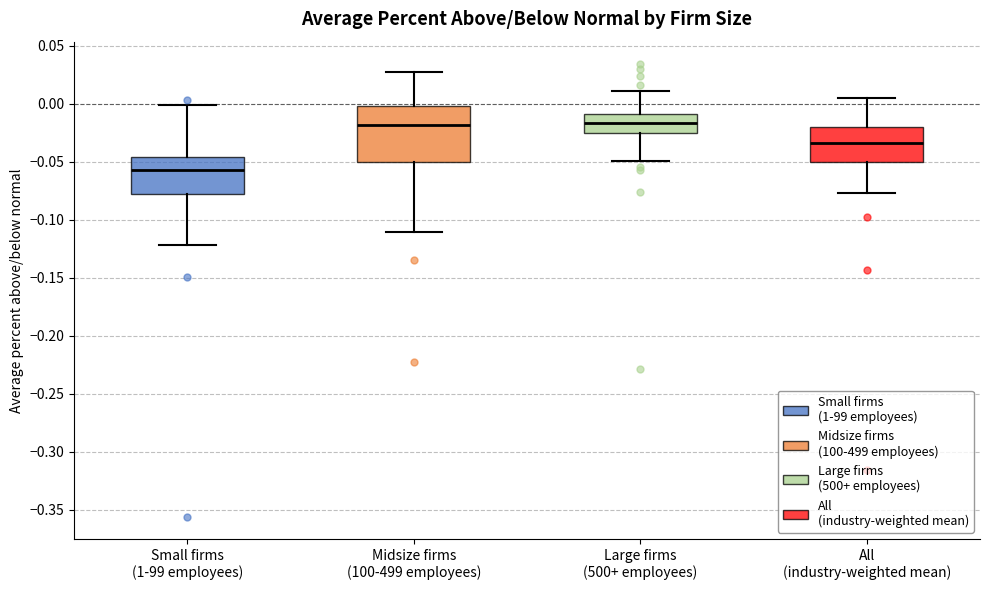

Comparing the boxes themselves (not the whiskers), which one is the tallest?

Midsize firms (100-499 employees)